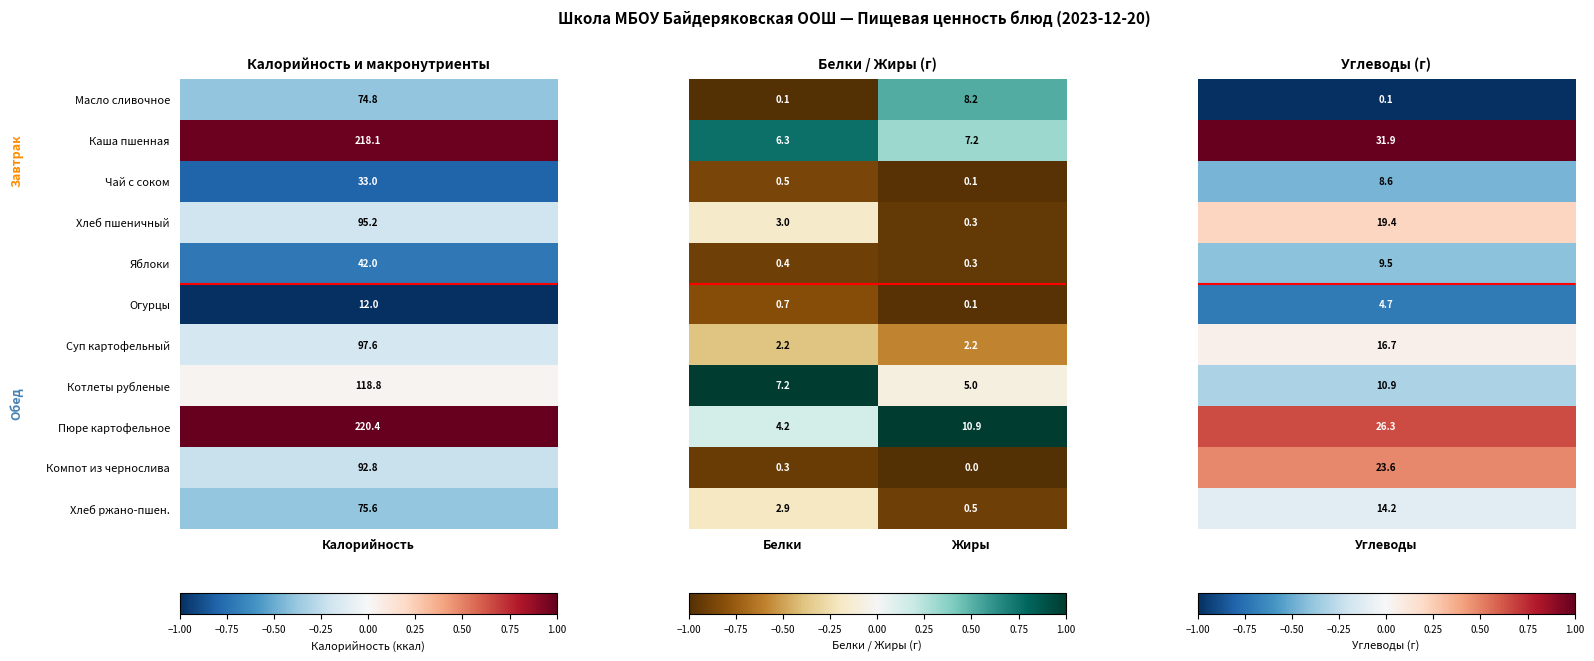

What is the spread (max minus min) of values at Белки?

7.1